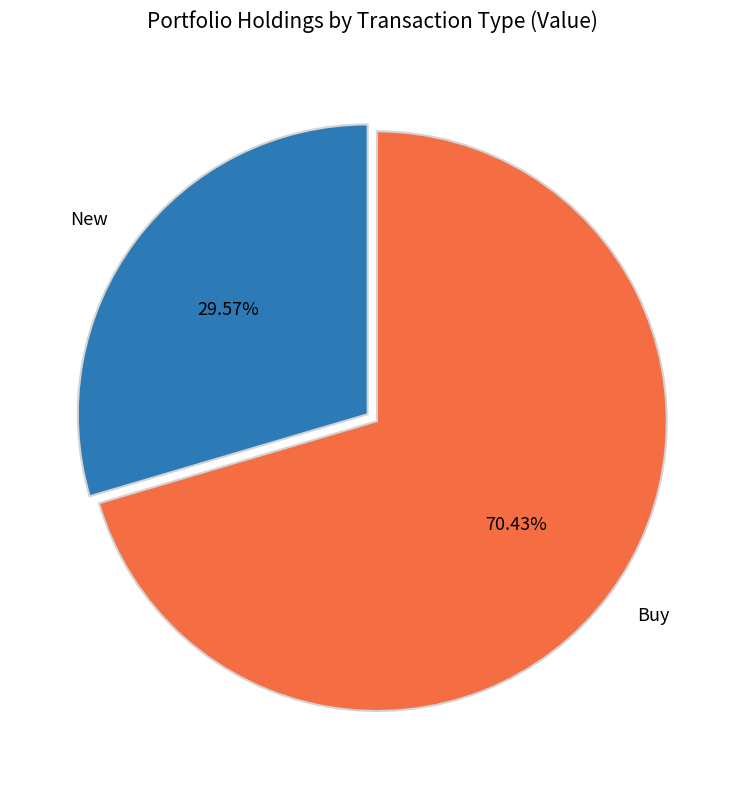

Rank the categories by value from lowest to highest.

New, Buy